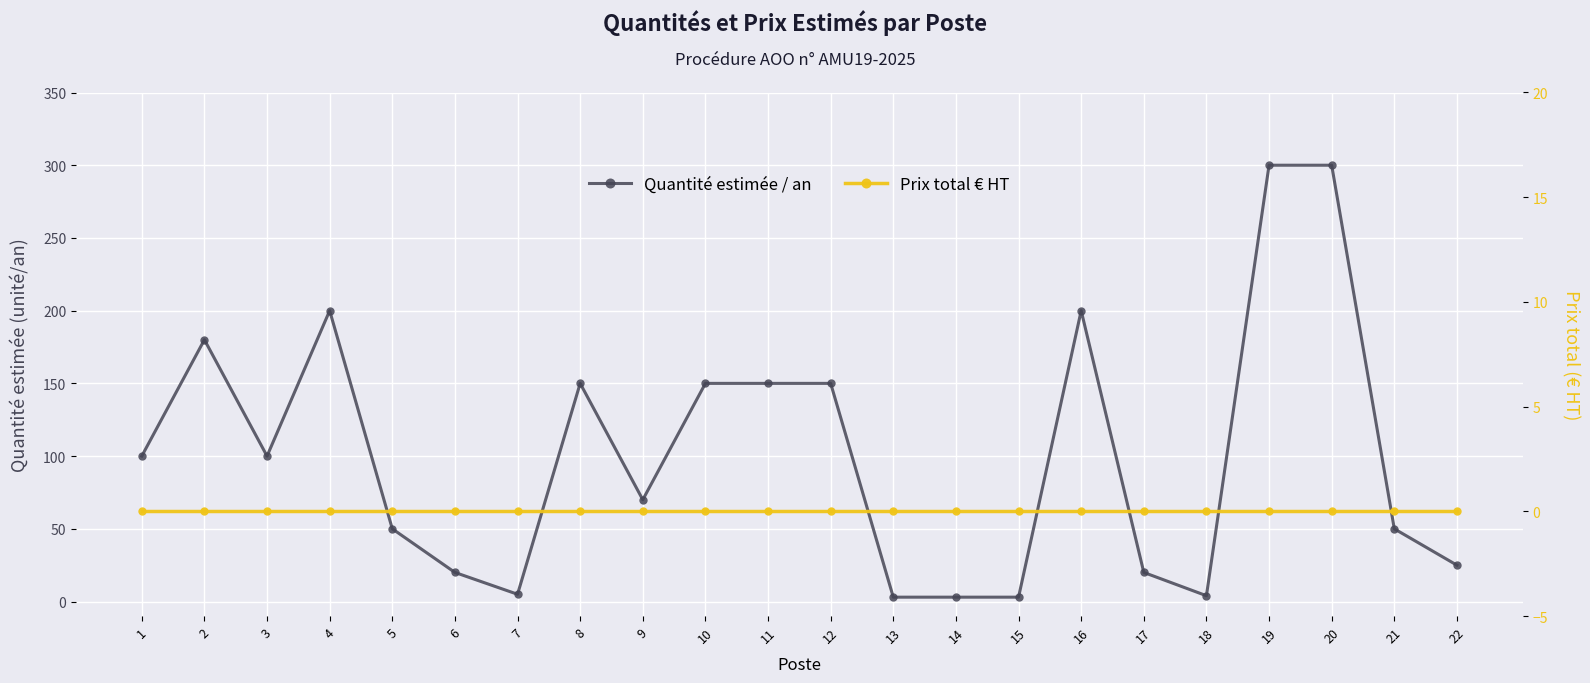

Reading left to right, what are all the values shown in this chart?

Quantité estimée / an: 1=100	2=180	3=100	4=200	5=50	6=20	7=5	8=150	9=70	10=150	11=150	12=150	13=3	14=3	15=3	16=200	17=20	18=4	19=300	20=300	21=50	22=25
Prix total € HT: 1=0	2=0	3=0	4=0	5=0	6=0	7=0	8=0	9=0	10=0	11=0	12=0	13=0	14=0	15=0	16=0	17=0	18=0	19=0	20=0	21=0	22=0